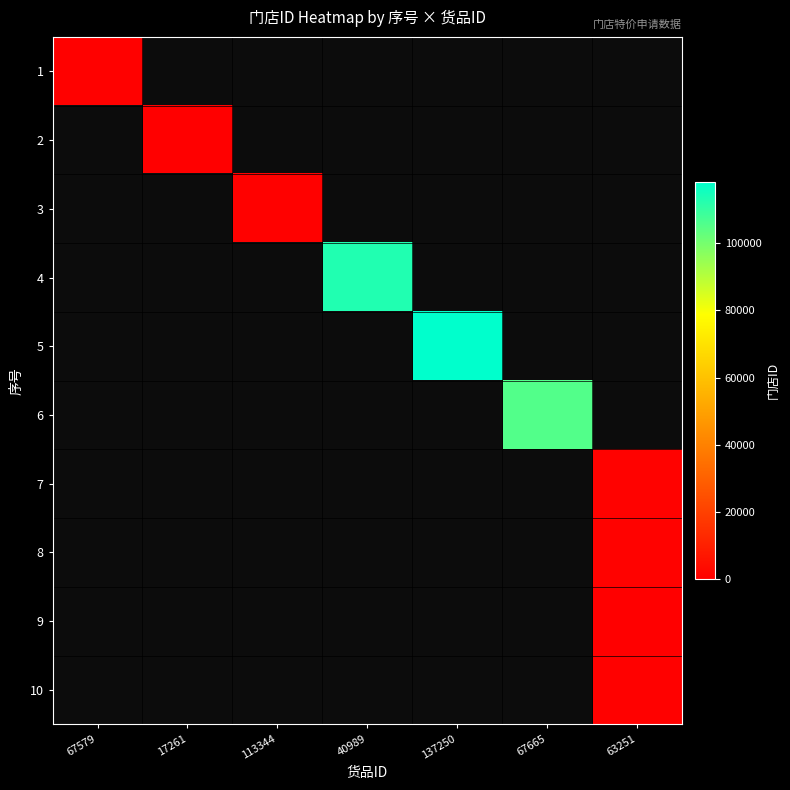

Reading left to right, extract all data points from this chart.

1: 67579=571	17261=0	113344=0	40989=0	137250=0	67665=0	63251=0
2: 67579=0	17261=343	113344=0	40989=0	137250=0	67665=0	63251=0
3: 67579=0	17261=0	113344=571	40989=0	137250=0	67665=0	63251=0
4: 67579=0	17261=0	113344=0	40989=112888	137250=0	67665=0	63251=0
5: 67579=0	17261=0	113344=0	40989=0	137250=118151	67665=0	63251=0
6: 67579=0	17261=0	113344=0	40989=0	137250=0	67665=105267	63251=0
7: 67579=0	17261=0	113344=0	40989=0	137250=0	67665=0	63251=706
8: 67579=0	17261=0	113344=0	40989=0	137250=0	67665=0	63251=738
9: 67579=0	17261=0	113344=0	40989=0	137250=0	67665=0	63251=351
10: 67579=0	17261=0	113344=0	40989=0	137250=0	67665=0	63251=587